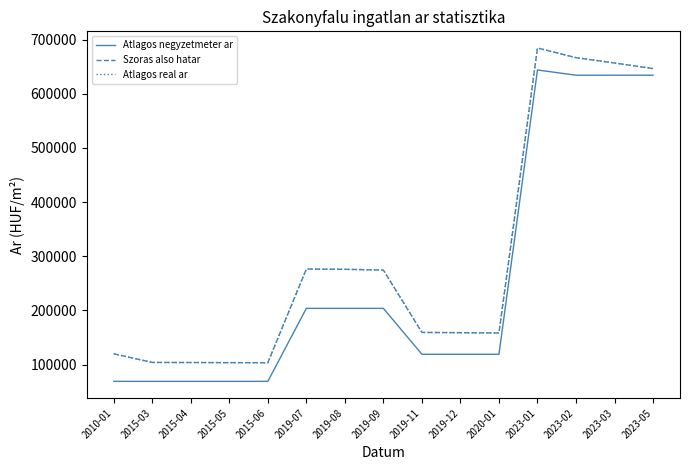

Does the chart have visible grid lines?

No